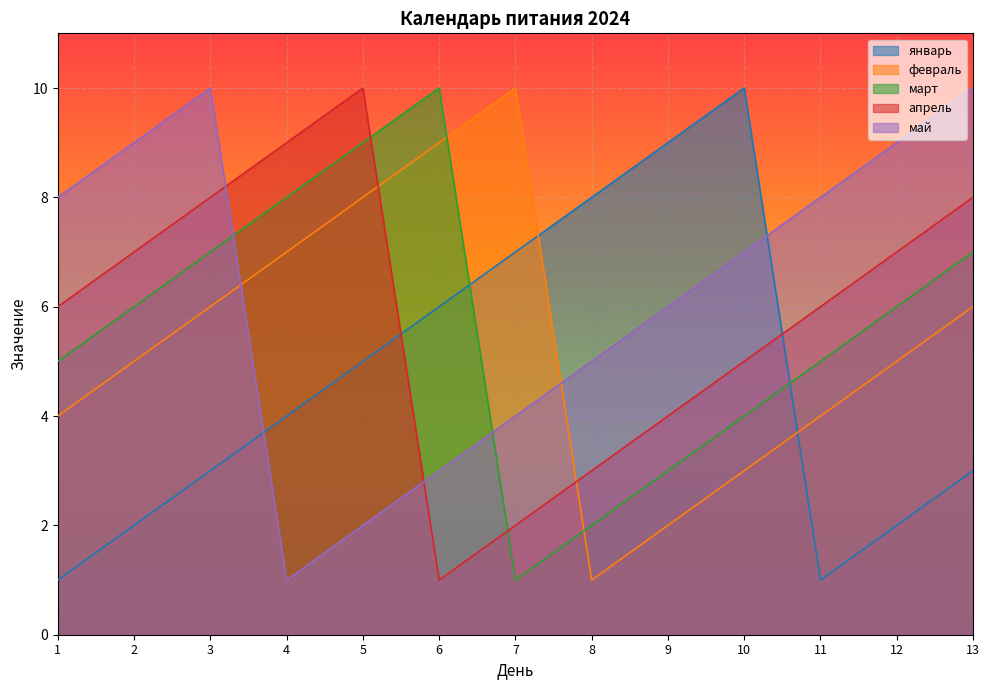

Between 7 and 9, which series saw the biggest shift?

февраль